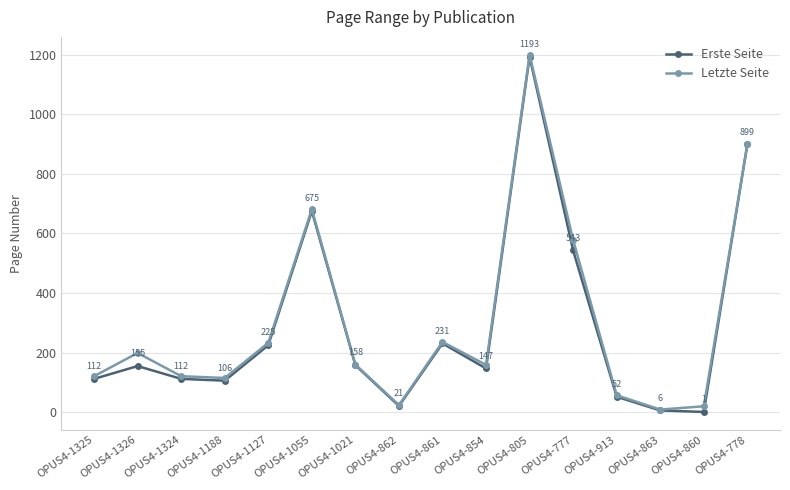

How many categories are shown in the chart?

16